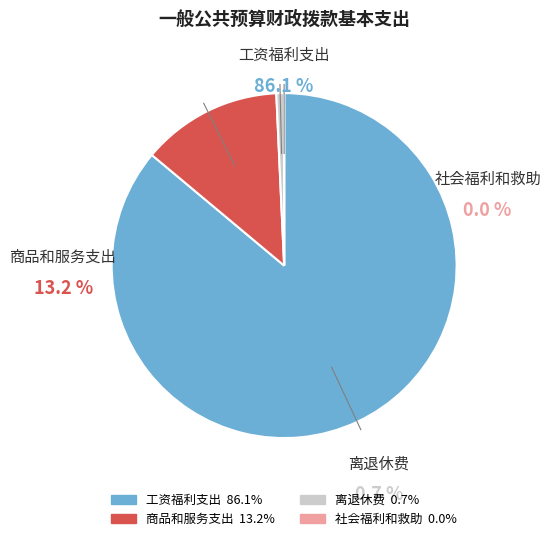

Is the sum of 工资福利支出 and 离退休费 greater than half?

Yes